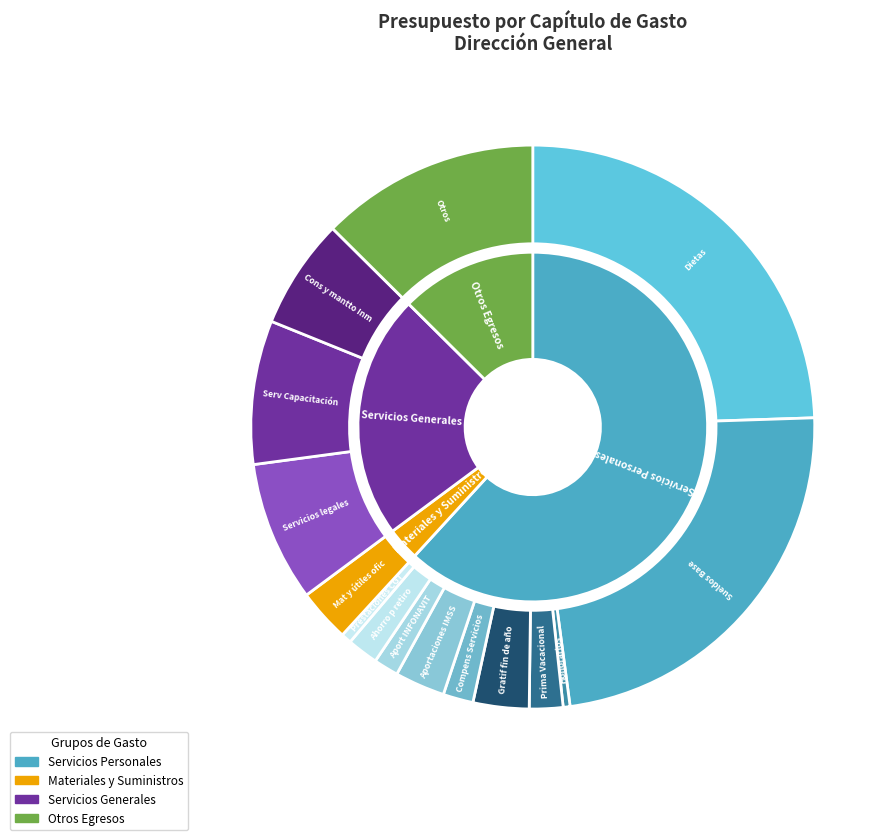

True or false: Honorarios accounts for 8% of the total.

False